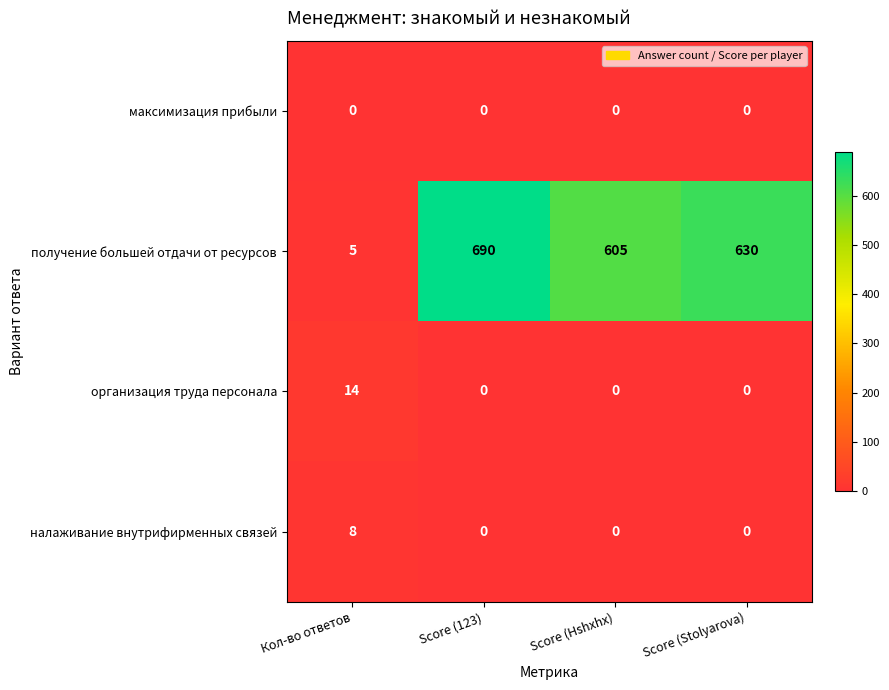

List the series in order of their peak value, lowest first.

максимизация прибыли, налаживание внутрифирменных связей, организация труда персонала, получение большей отдачи от ресурсов